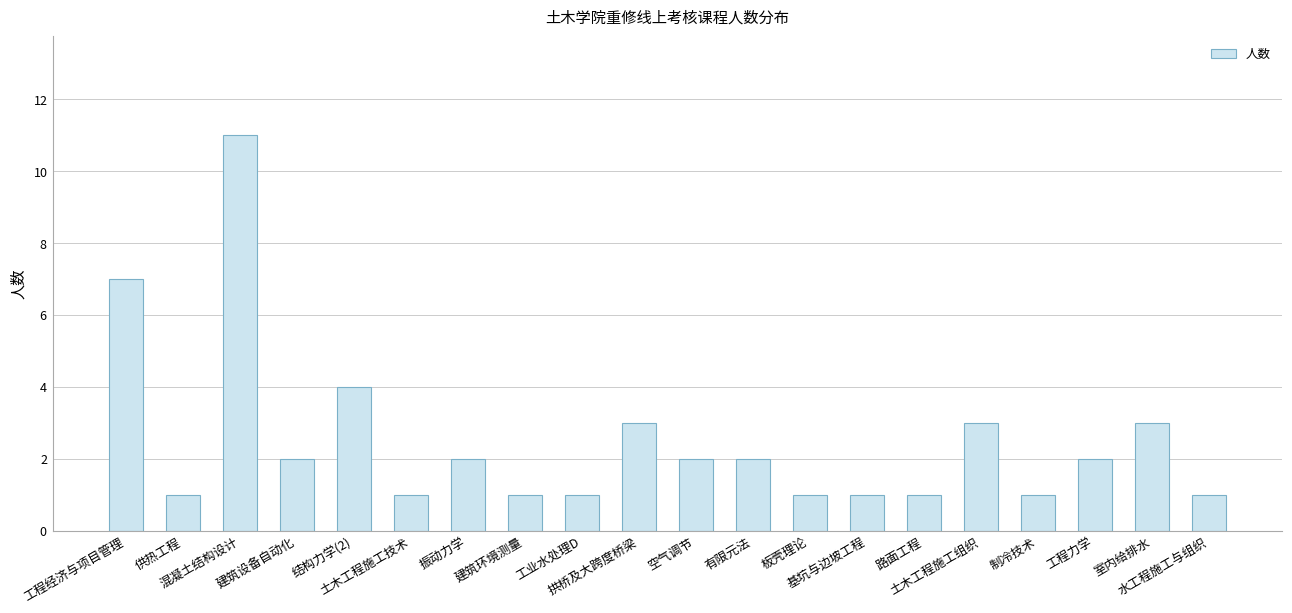

What is the label of the 11th bar from the right?

拱桥及大跨度桥梁